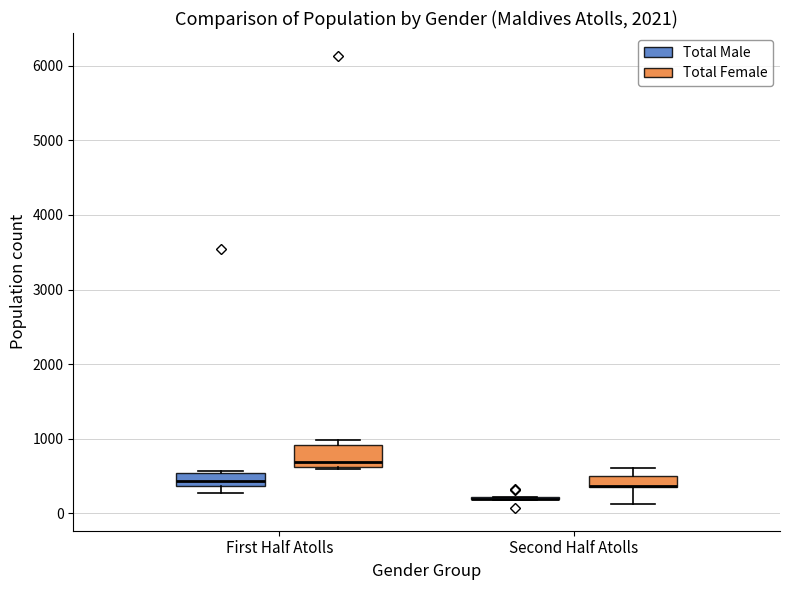

Comparing the boxes themselves (not the whiskers), which one is the tallest?

First Half Atolls (Total Female)